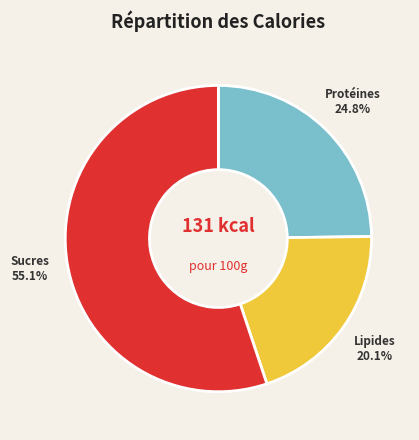

Is there any slice that represents more than half of the pie?

Yes